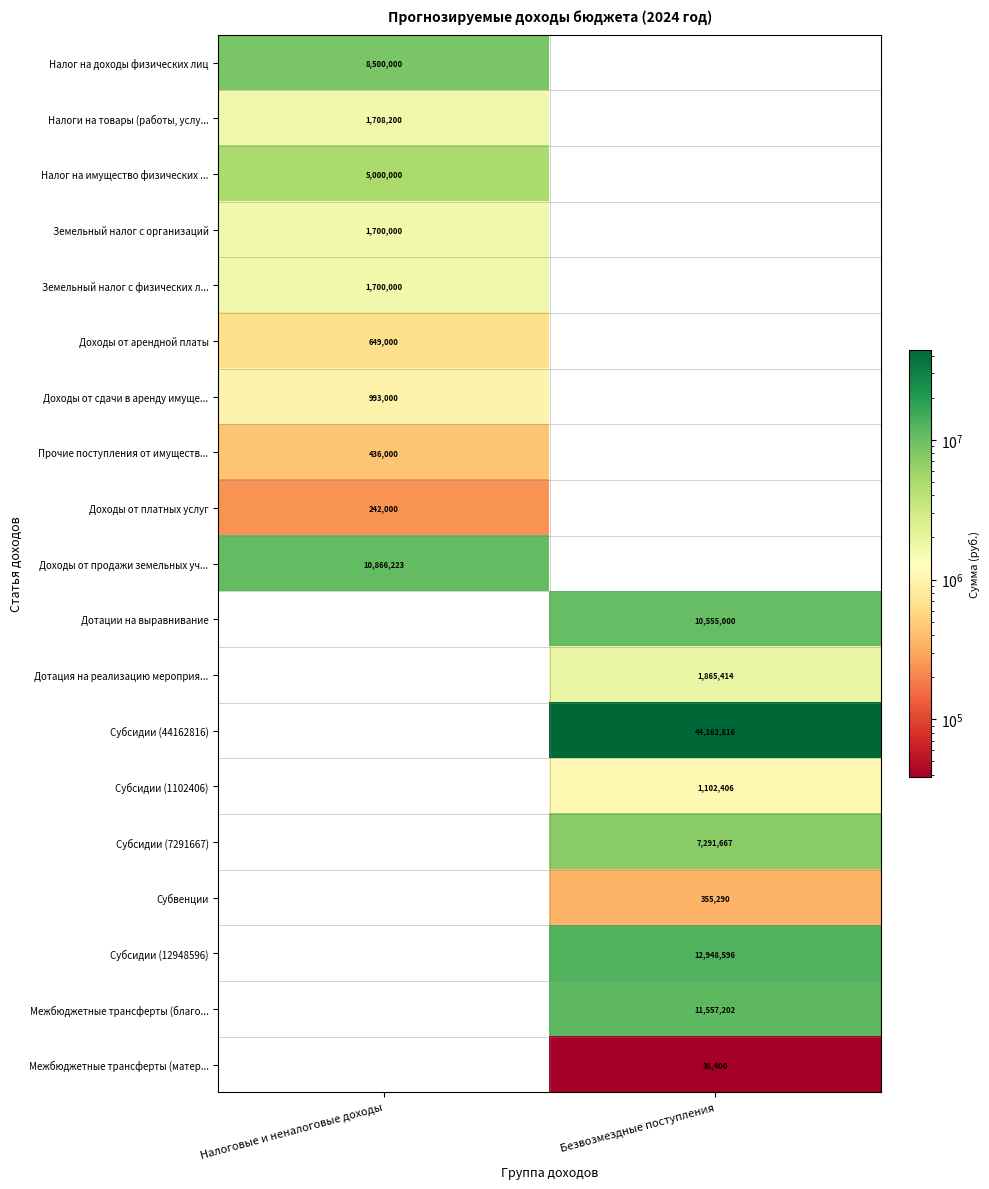

Is the value of Доходы от продажи земельных уч... at Налоговые и неналоговые доходы greater than the value of Доходы от платных услуг at Налоговые и неналоговые доходы?

Yes